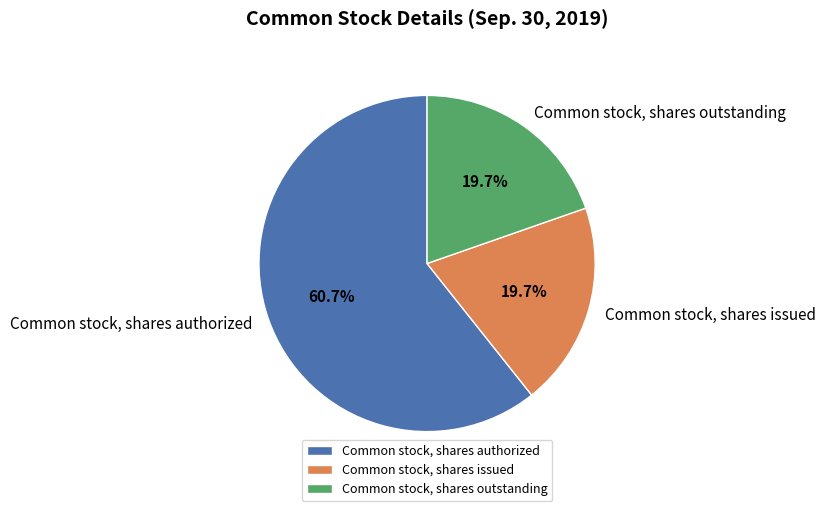

Which slice is the largest?

Common stock, shares authorized